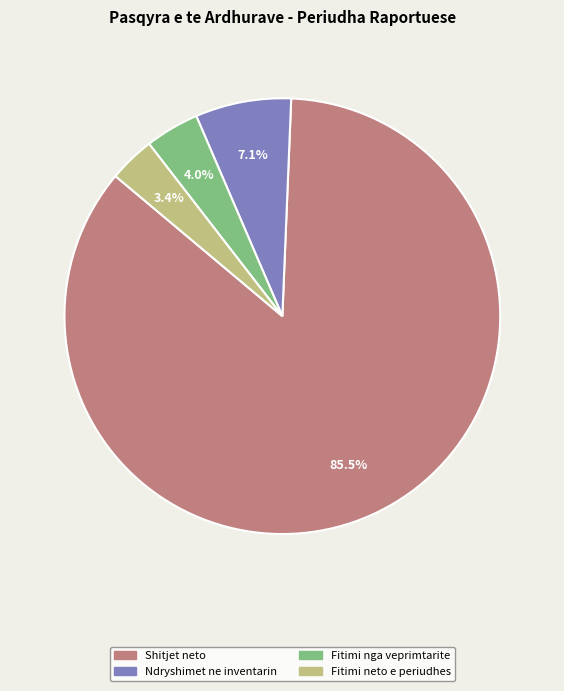

How many slices are in this pie chart?

4